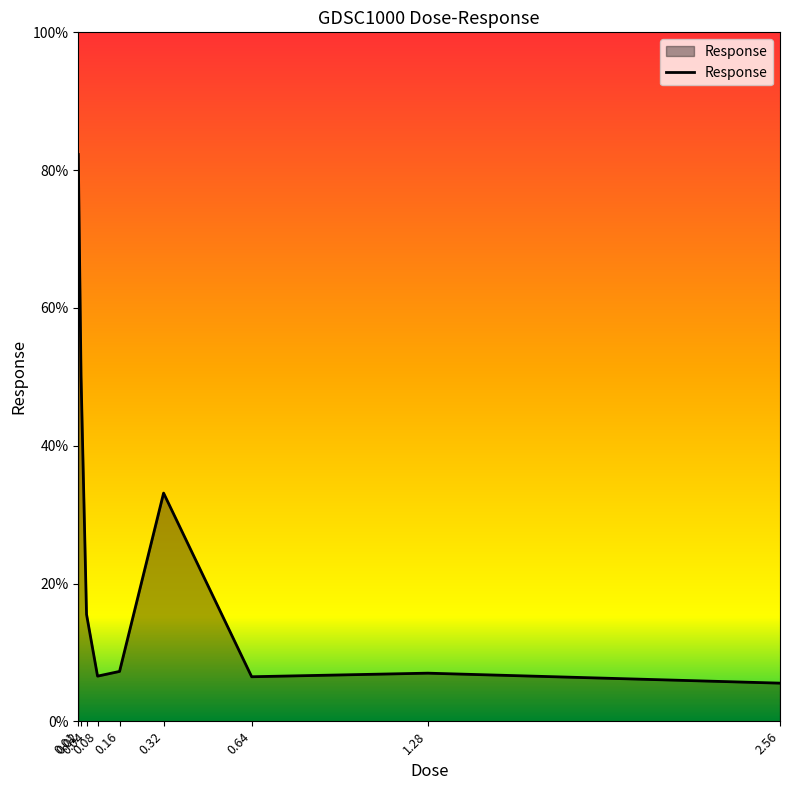

What is the greatest value displayed?

82.3